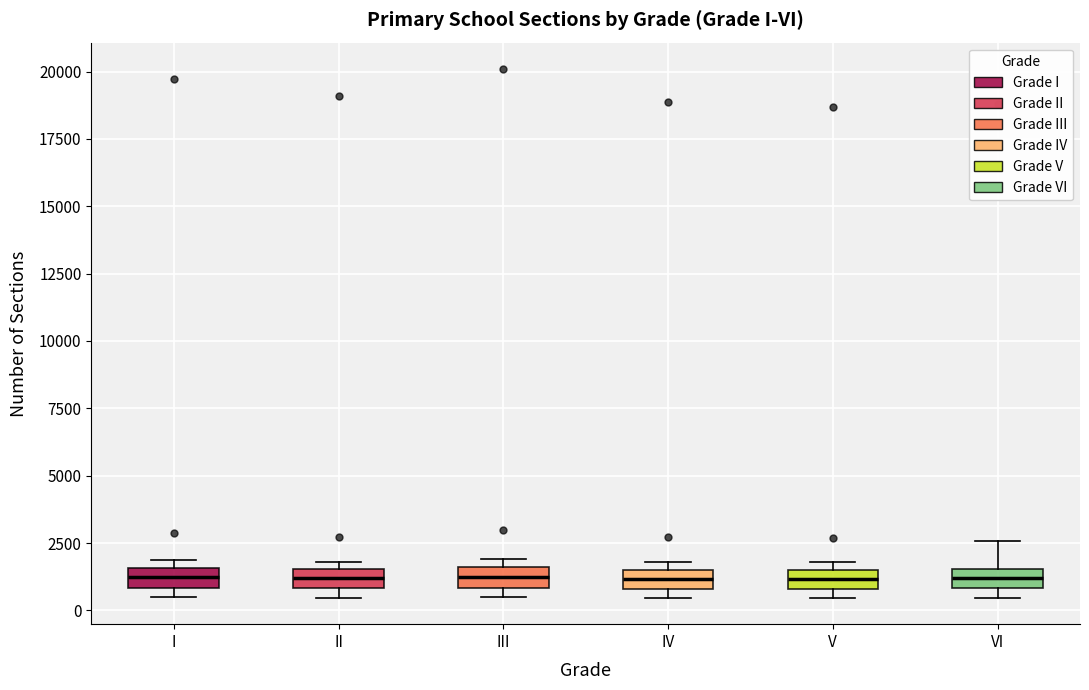

Where is the lower edge of the box for V on the y-axis? The values are not printed on the chart, so give them approximately, as read against the axis.

1000